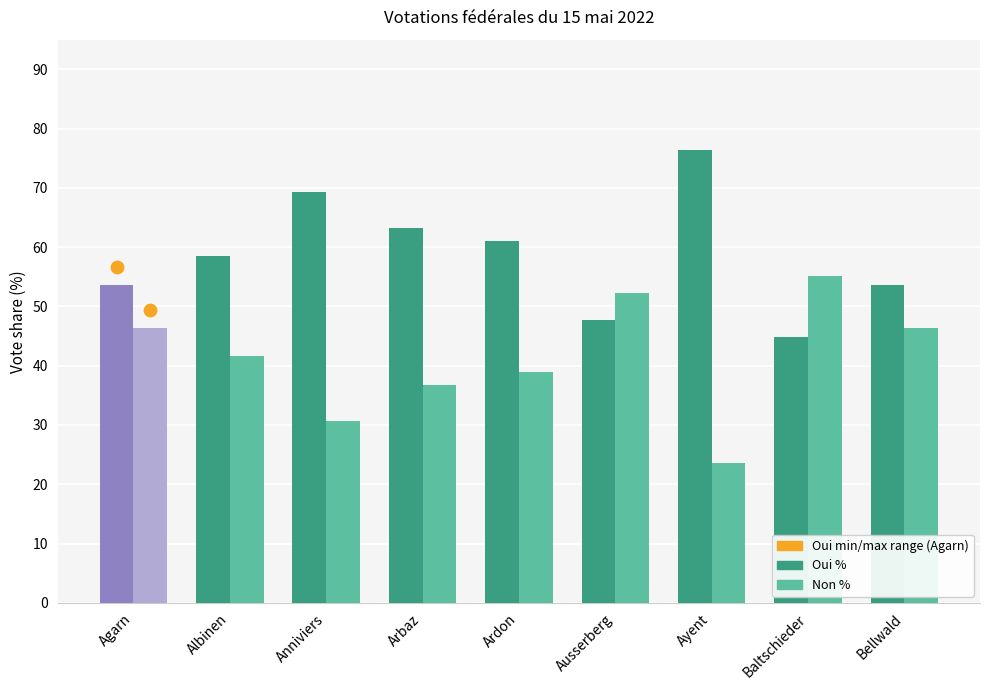

At how many categories does at least one series exceed 31?

9